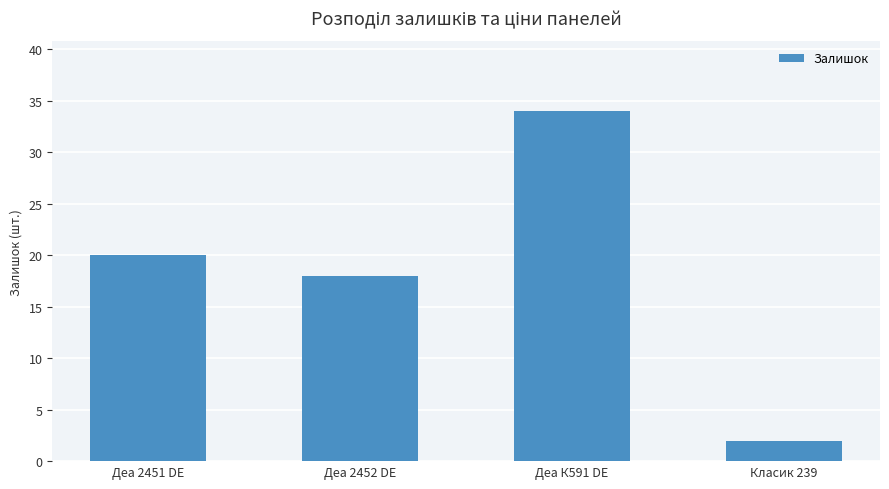

What is the difference between the values at Класик 239 and Деа 2451 DE?

18